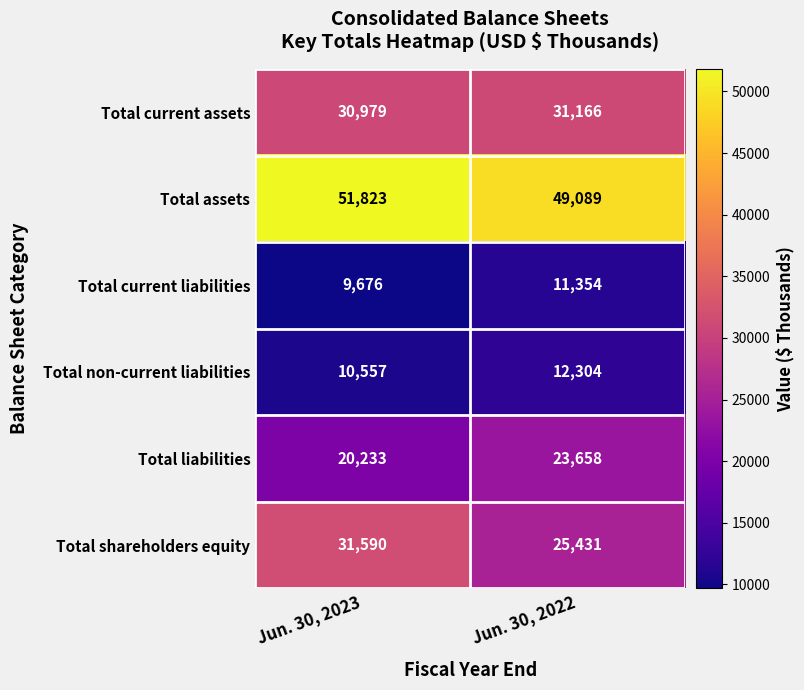

Is the value of Total assets at Jun. 30, 2023 greater than the value of Total liabilities at Jun. 30, 2023?

Yes